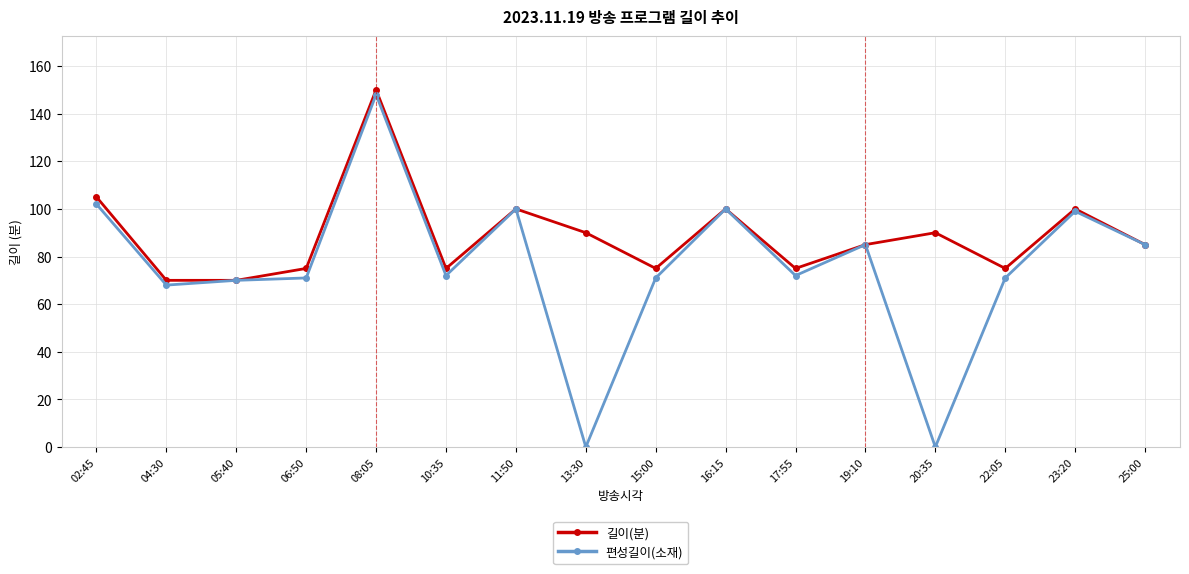

Is this an area chart (filled region under the line)?

No